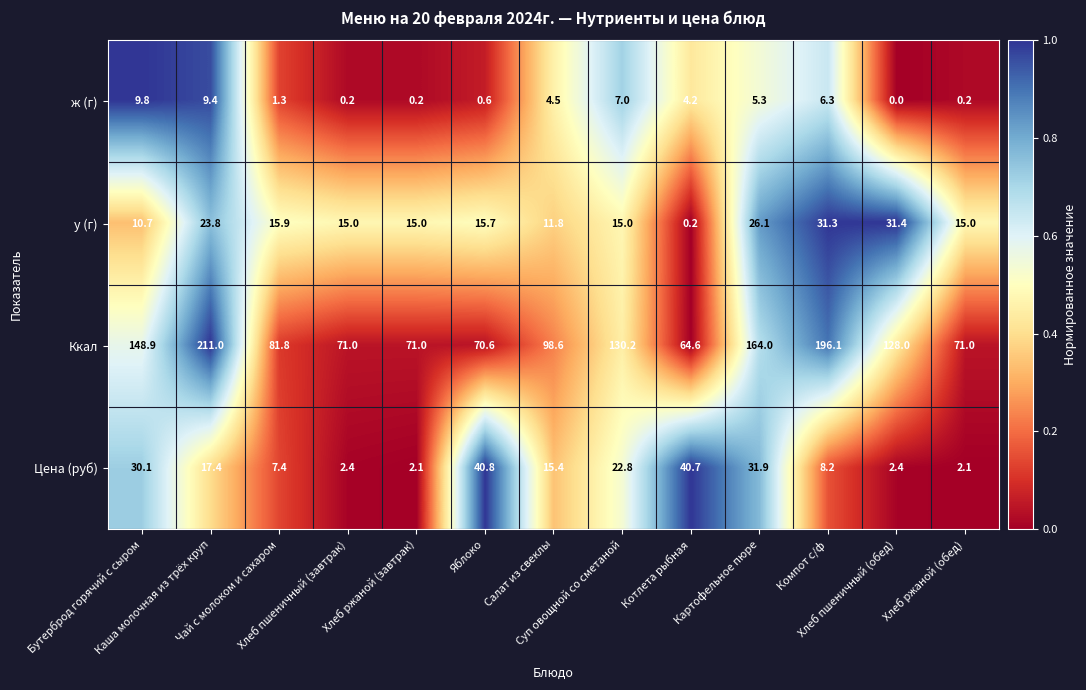

Which series has the widest spread of values?

Ккал